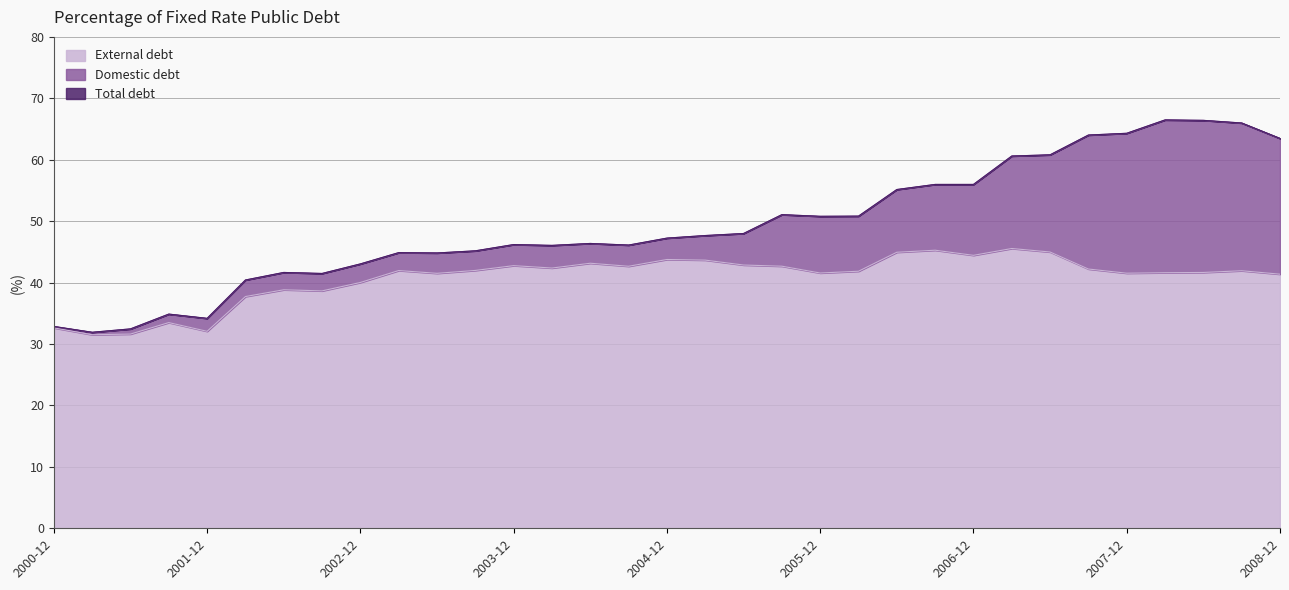

True or false: External debt and Total debt cross at least once.

False